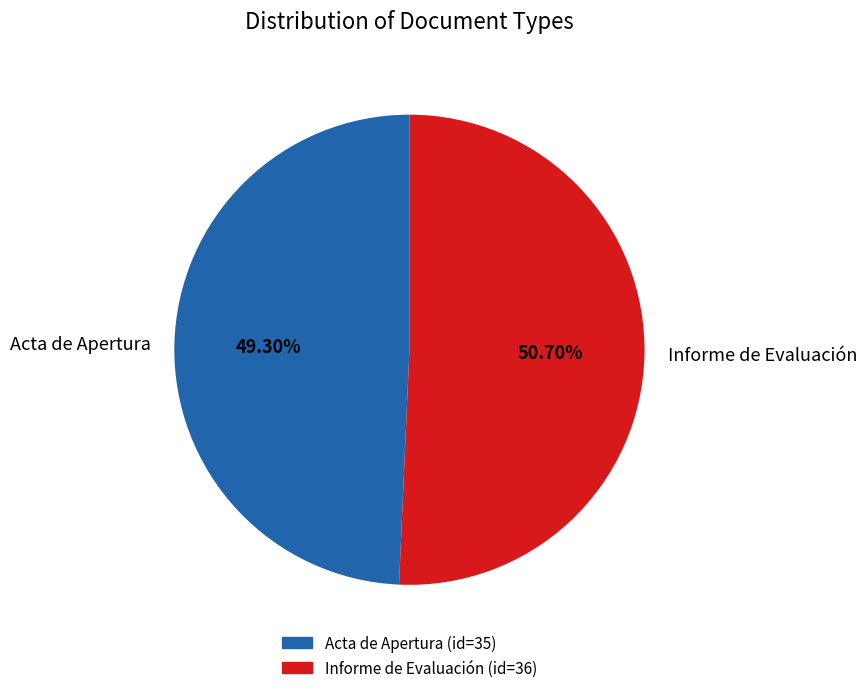

Which has a higher value, Acta de Apertura or Informe de Evaluación?

Informe de Evaluación